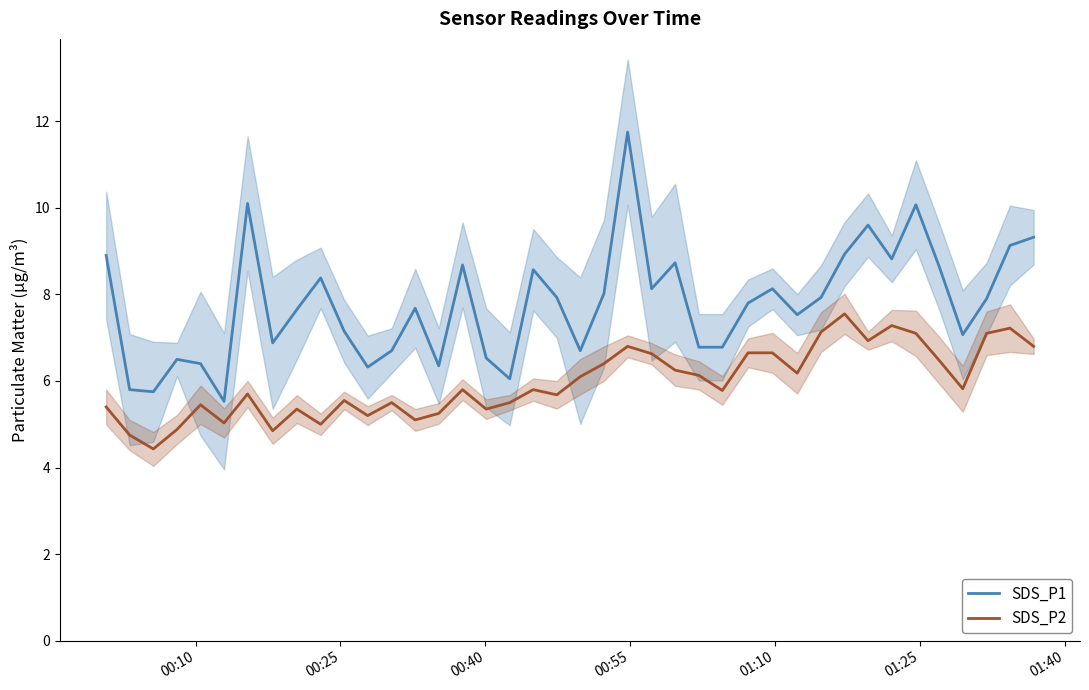

True or false: SDS_P2 and SDS_P1 cross at least once.

False